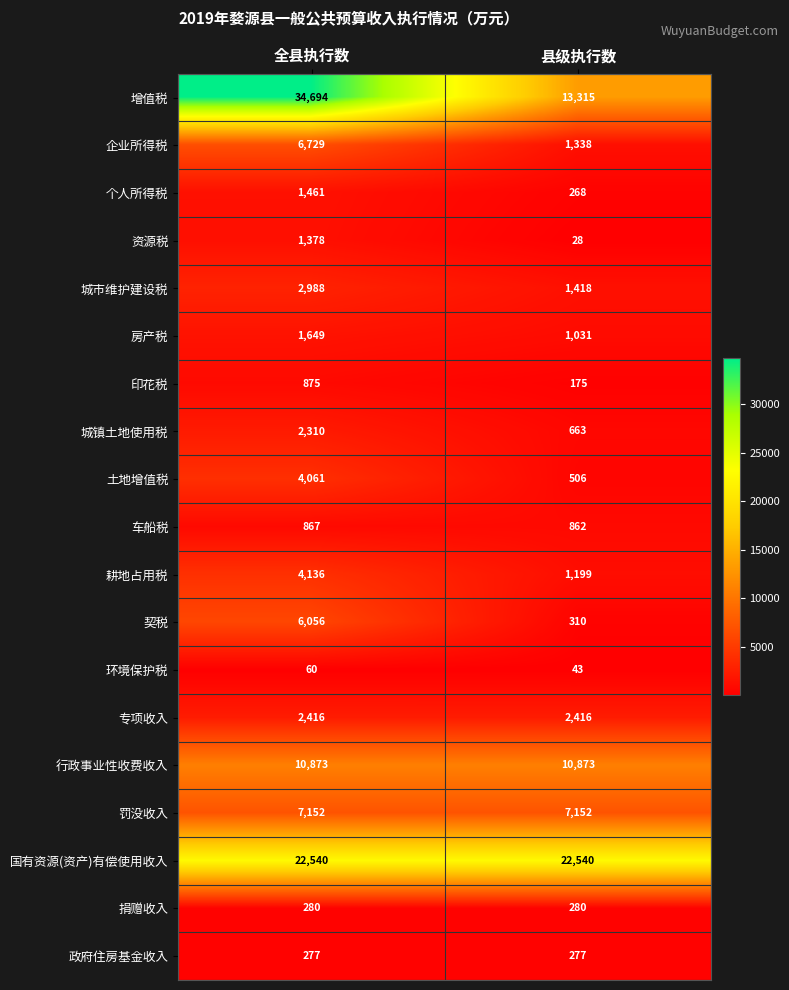

What is the total value across all series at 全县执行数?

110802